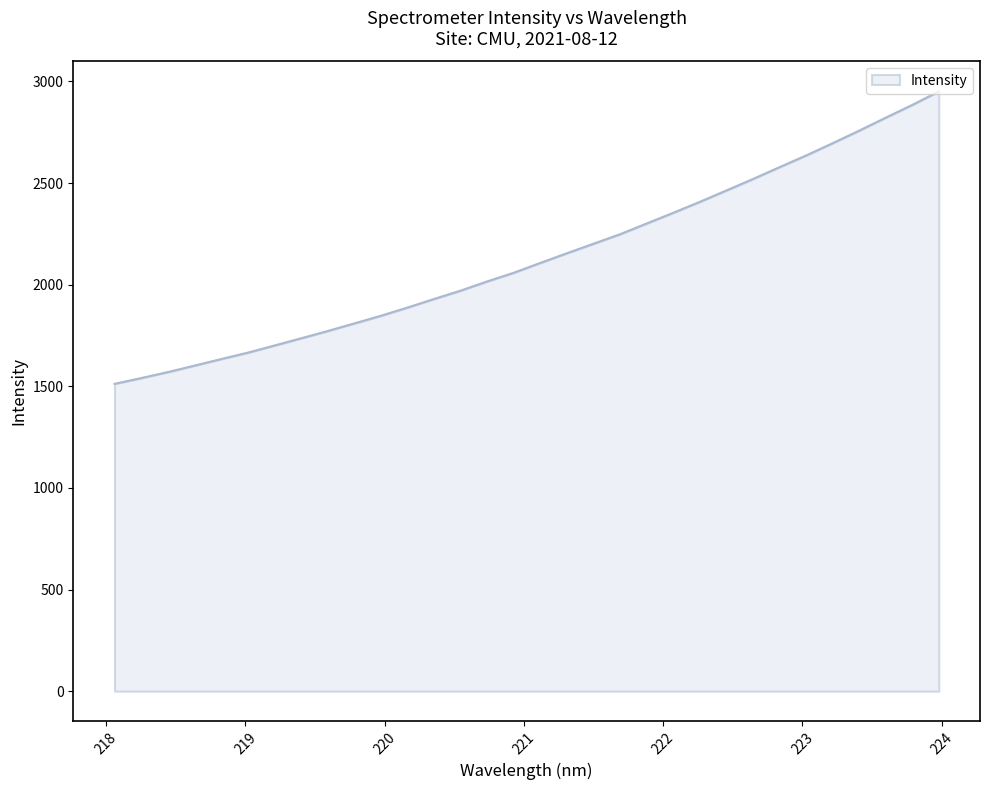

What is the smallest value displayed?

1512.0